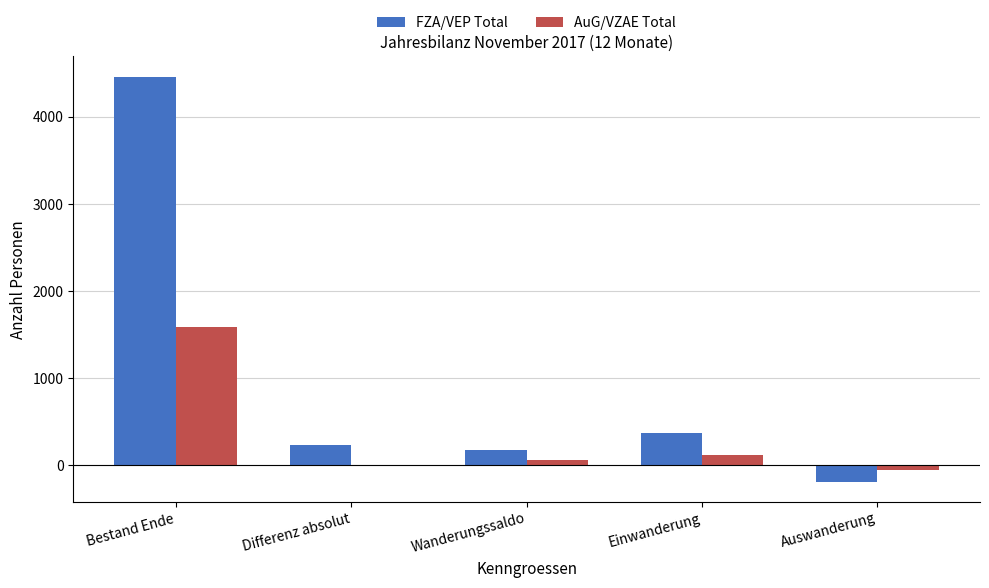

What is the total value across all series at Bestand Ende?

6052